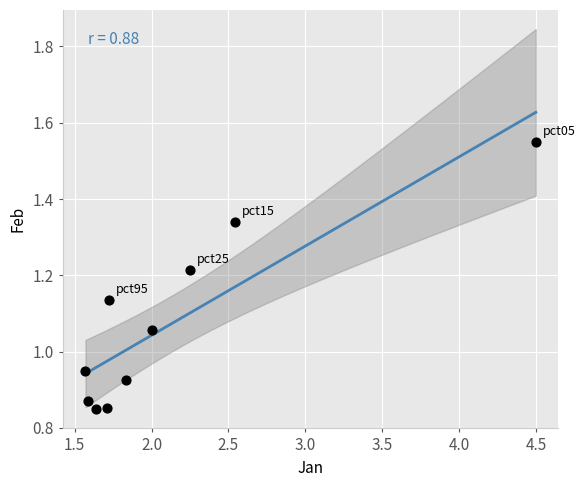

What is the range of X values (max minus min)?

2.9